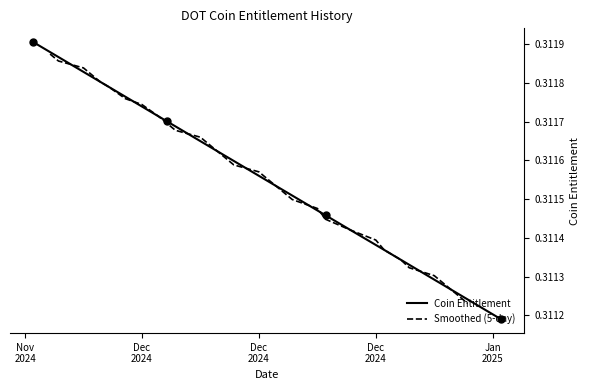

Is it true that the value at 24 is 0.2?

False